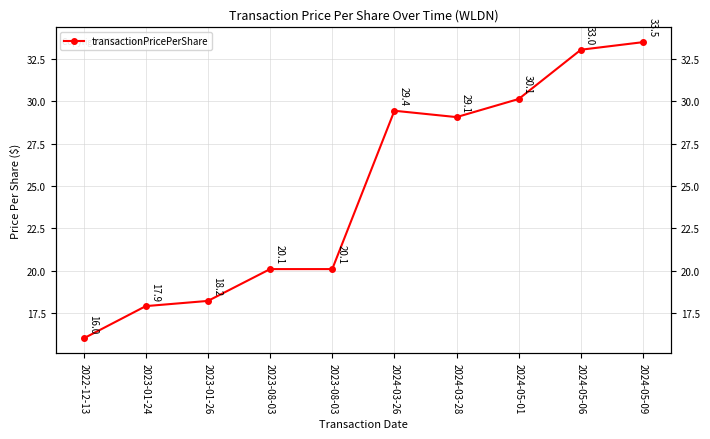

Count the number of data series in this chart.

1